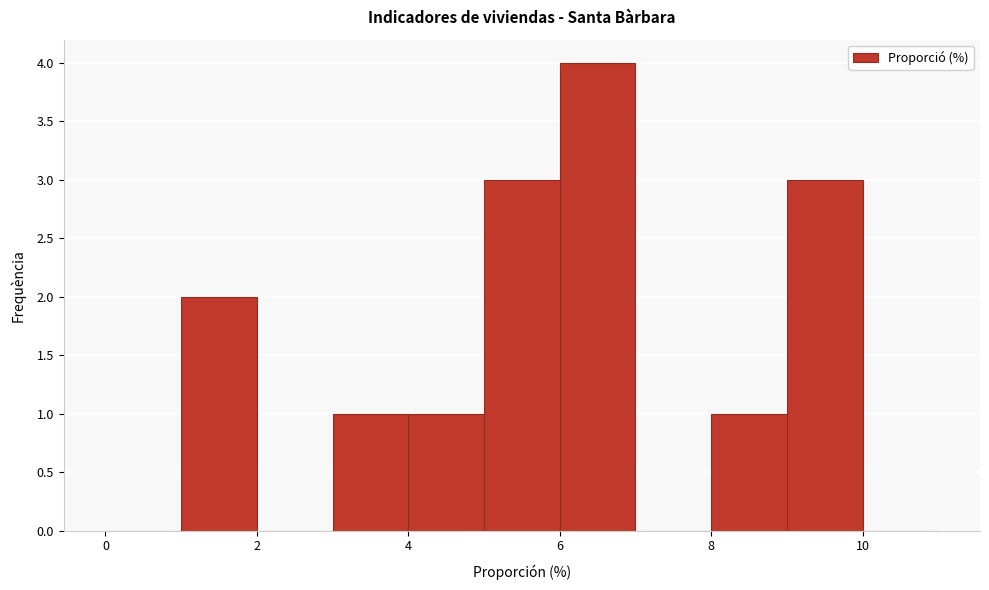

Reading left to right, transcribe this chart: for each bar, give the range it covers on the x-axis and its height. The values are not printed on the chart, so give them approximately, as read against the axis.

0 to 1: 0
1 to 2: 2
2 to 3: 0
3 to 4: 1
4 to 5: 1
5 to 6: 3
6 to 7: 4
7 to 8: 0
8 to 9: 1
9 to 10: 3
10 to 11: 0